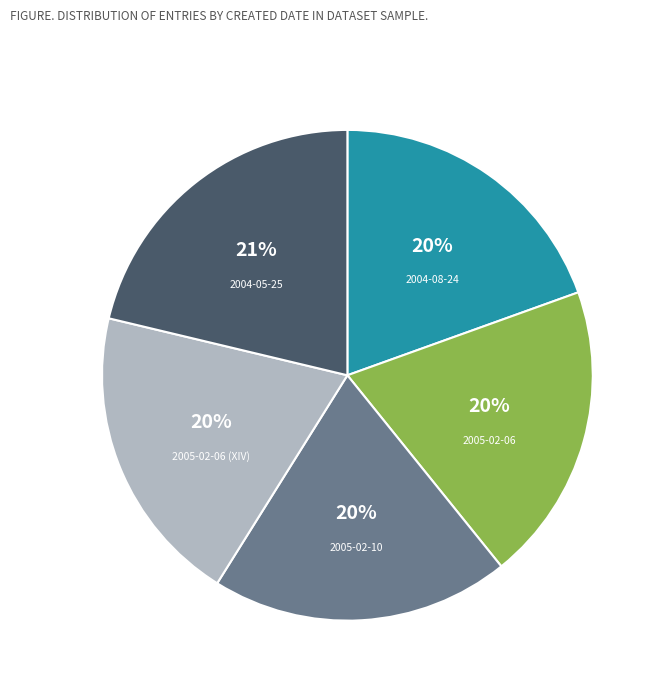

To the nearest percent, what is the average slice percentage?

20%